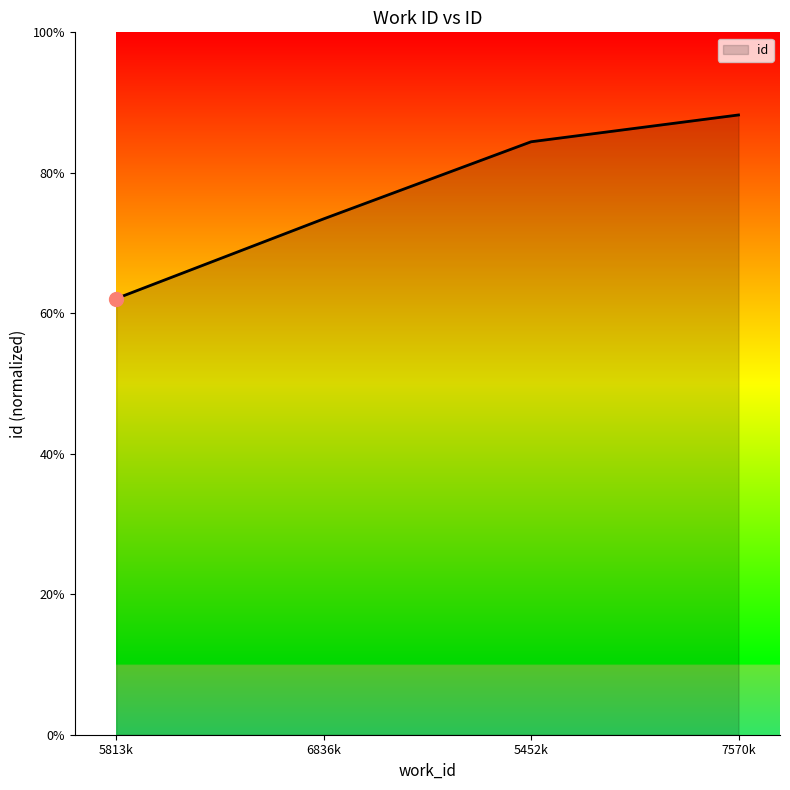

What is the smallest value displayed?

15524